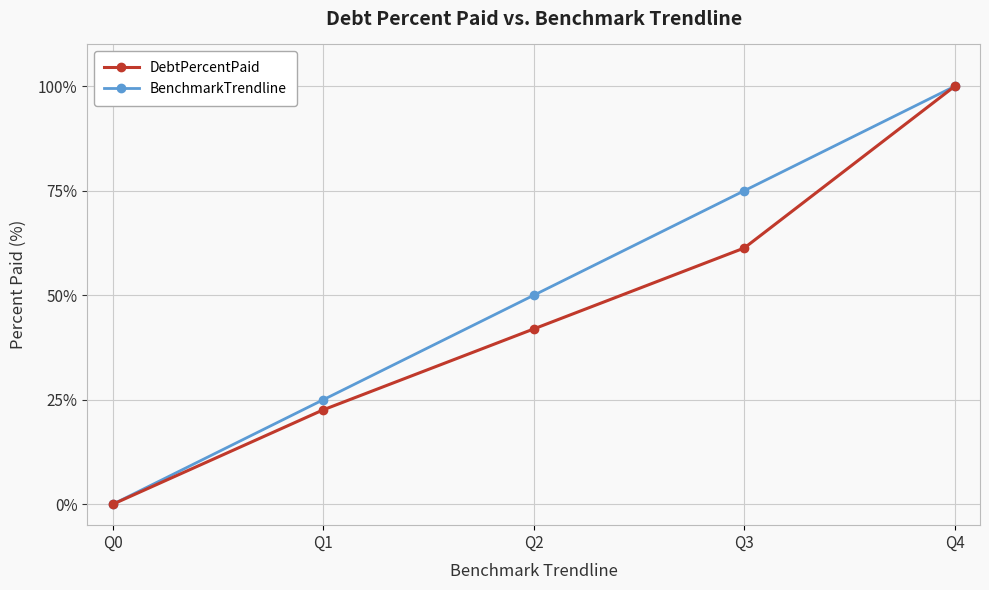

How many lines are shown in the chart?

2